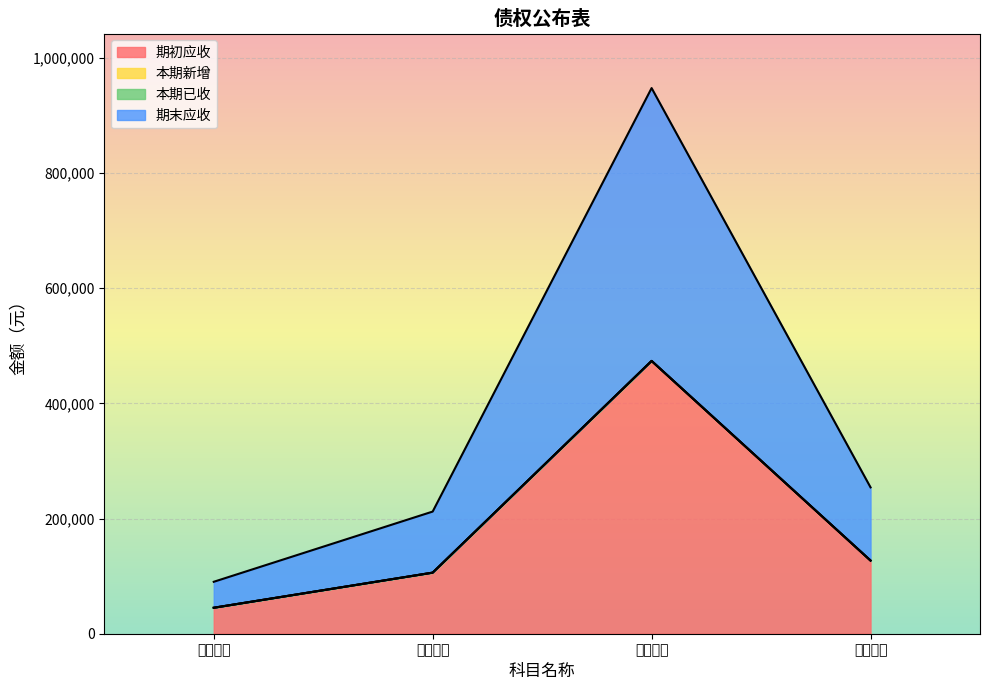

What position from the right is 应收个人?

3